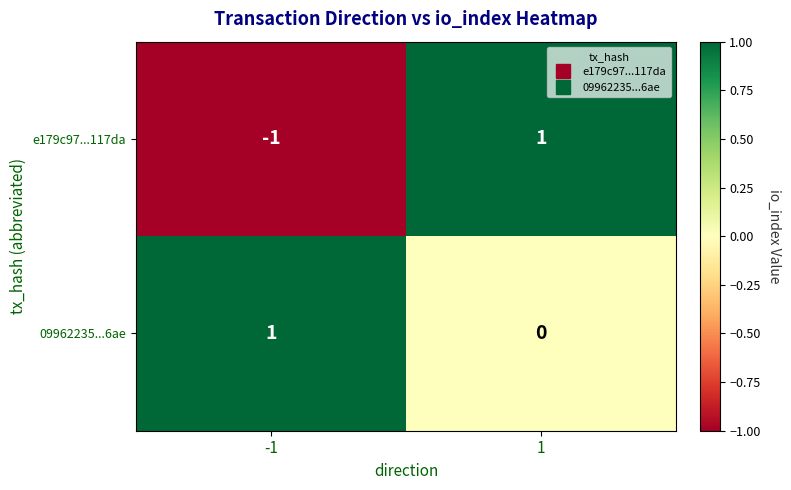

Count the number of categories in the chart.

2